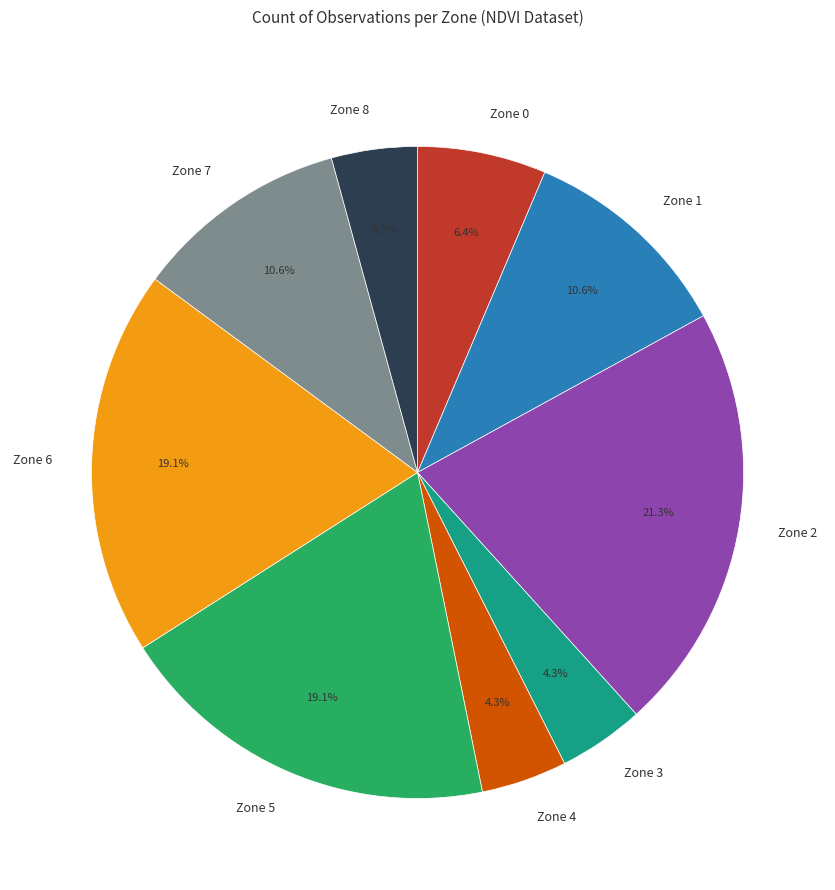

What percentage is the Zone 4 slice, to the nearest percent?

4%